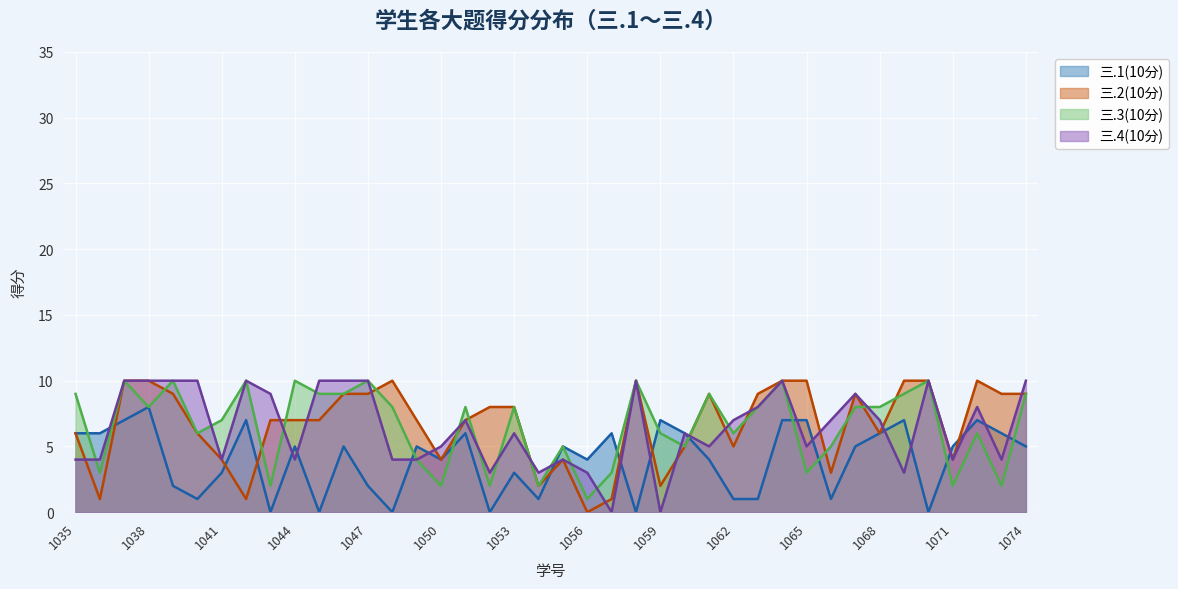

What is the greatest value displayed?

10